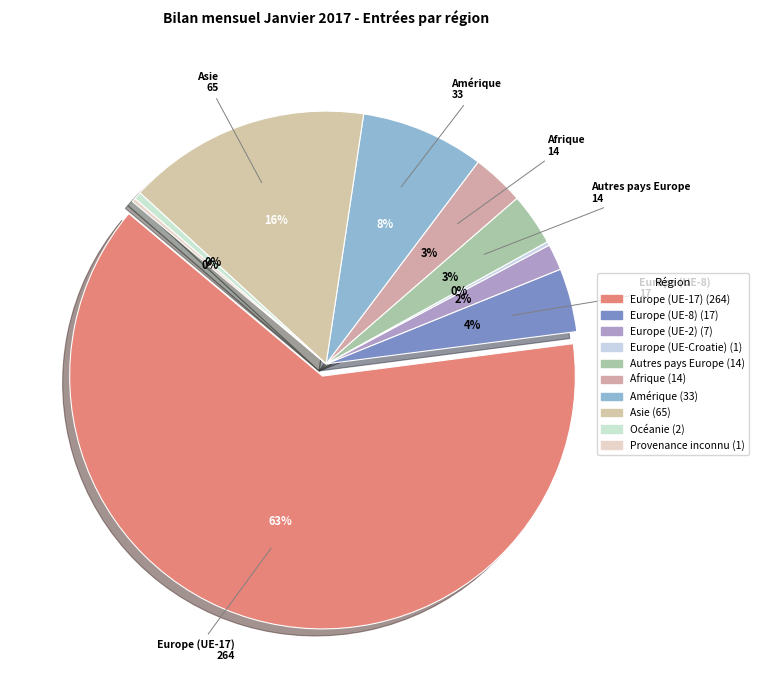

What is the total percentage of Asie and Océanie?

16.0%